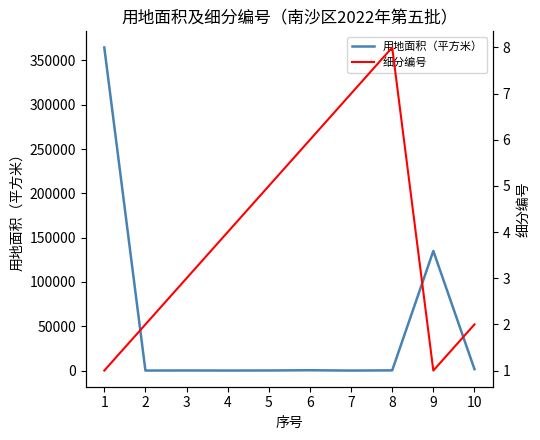

List the labels in order of 用地面积（平方米） value, largest first.

1, 9, 10, 6, 8, 3, 5, 4, 2, 7